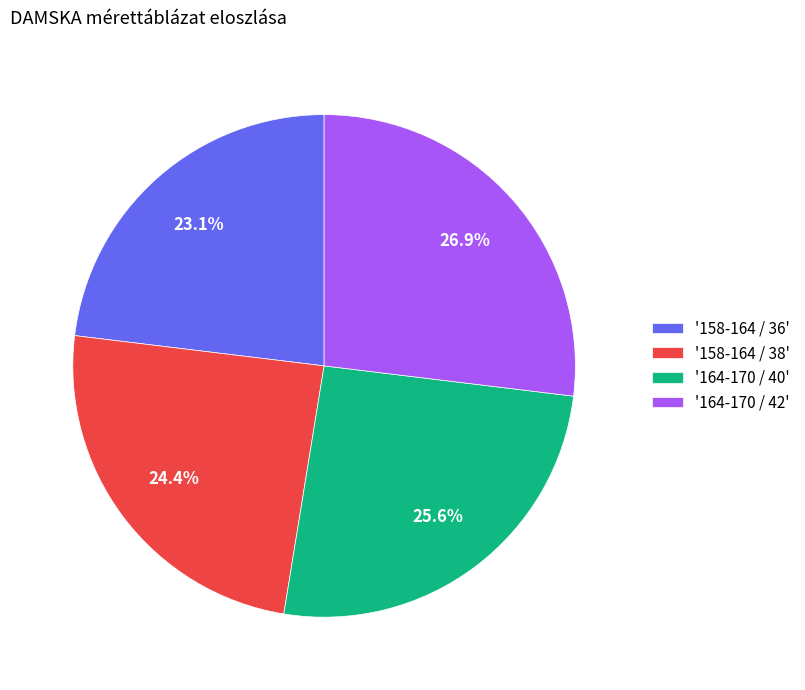

What is the largest slice in the pie chart?

'164-170 / 42'